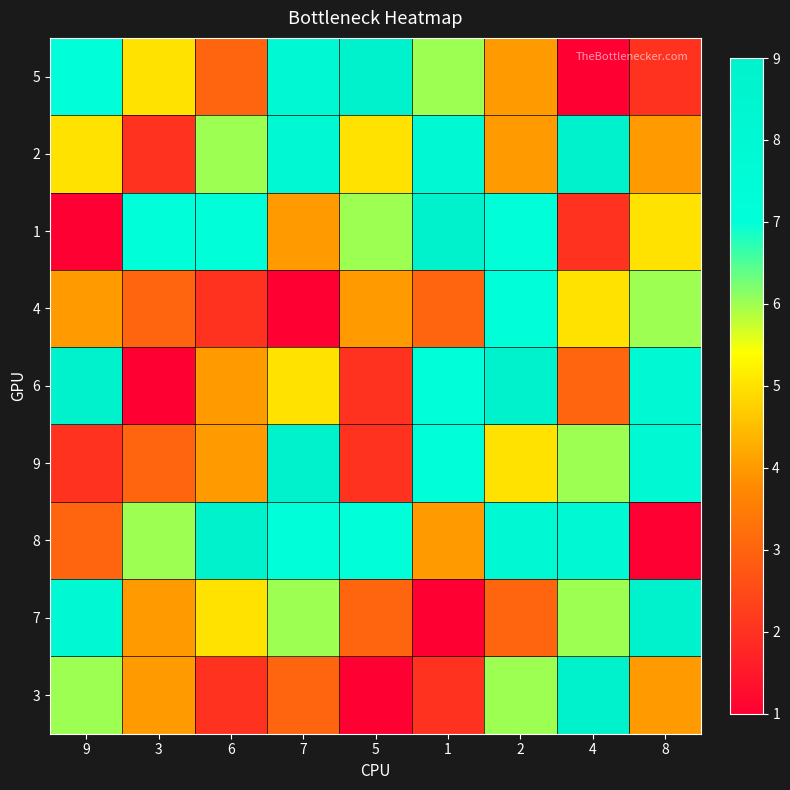

Which has a higher value, 1 or 4?

1